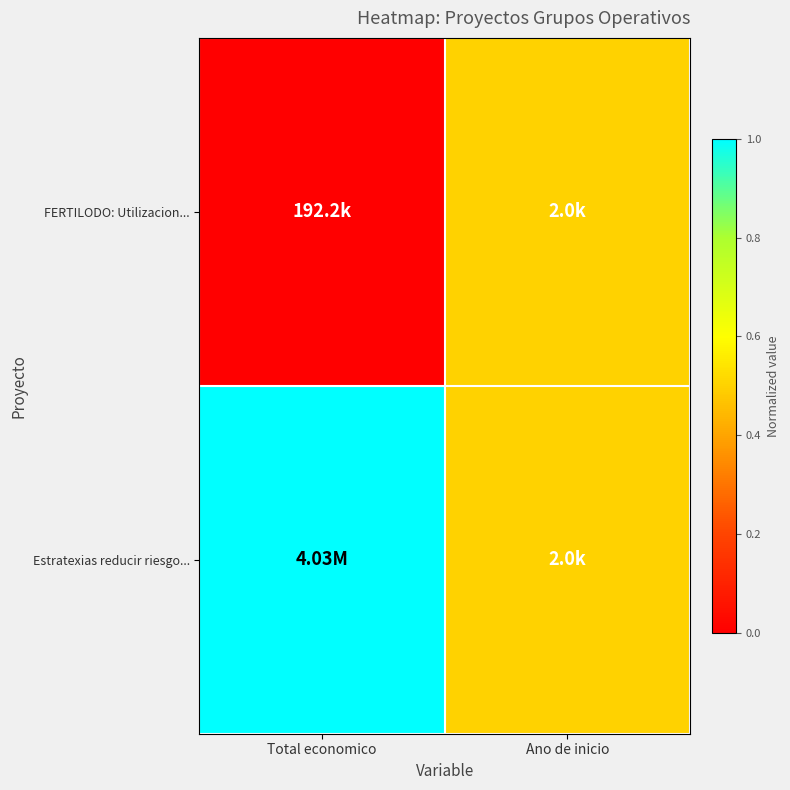

What is the total value across all series at Total economico?

1.0